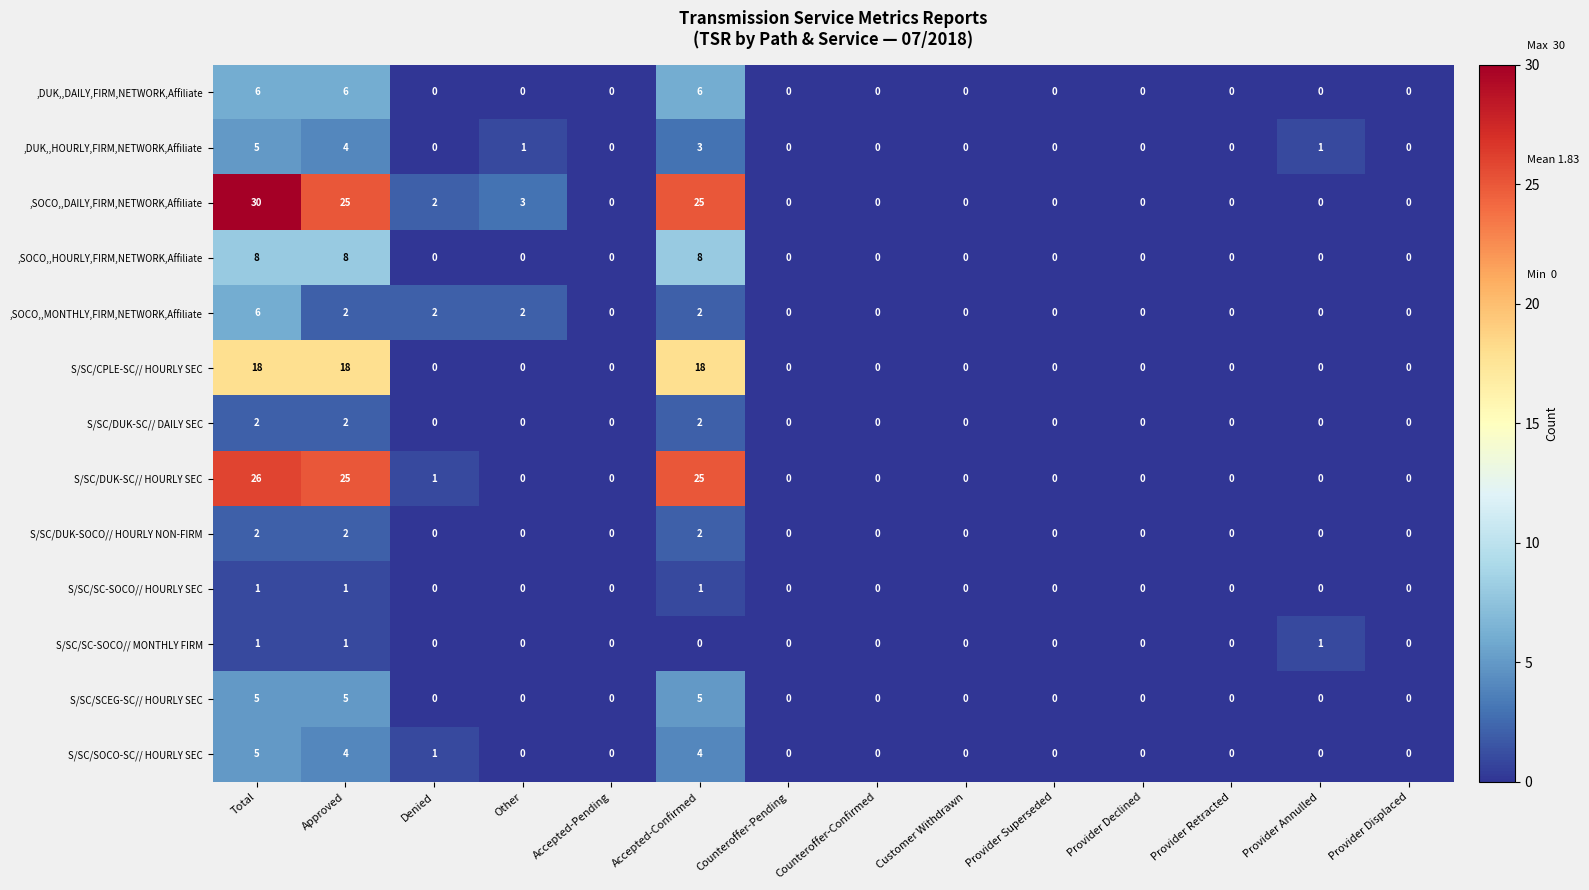

Which series has the widest spread of values?

,SOCO,,DAILY,FIRM,NETWORK,Affiliate